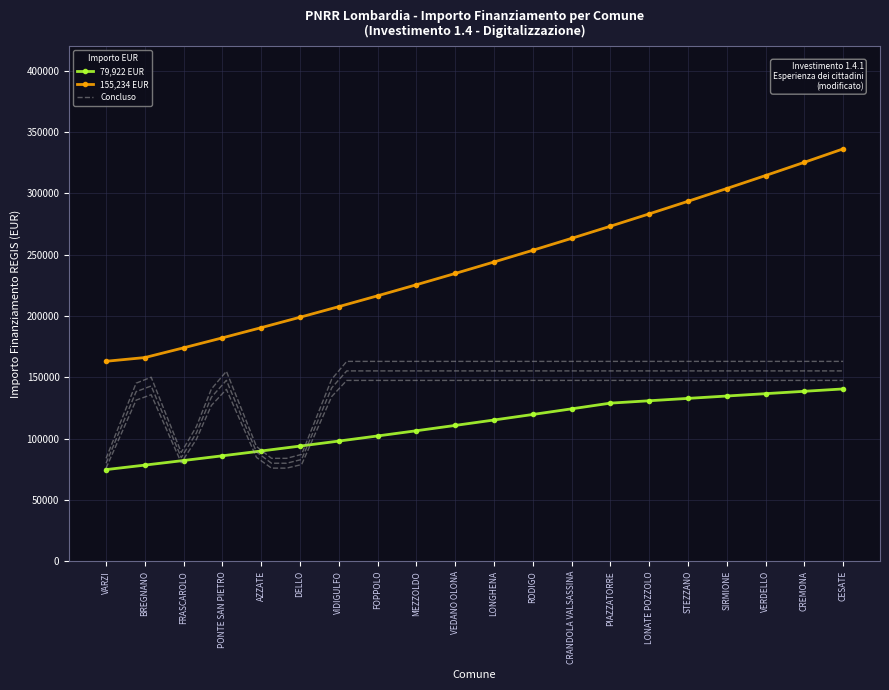

True or false: 155,234 EUR has more than 2 points higher than both neighbors.

False